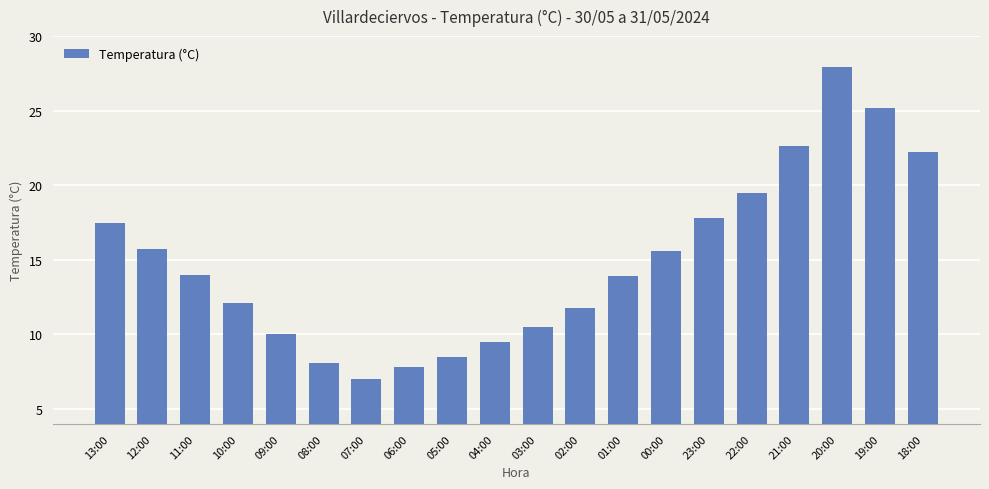

What is the ratio of the value at 21:00 to the value at 07:00?

3.2